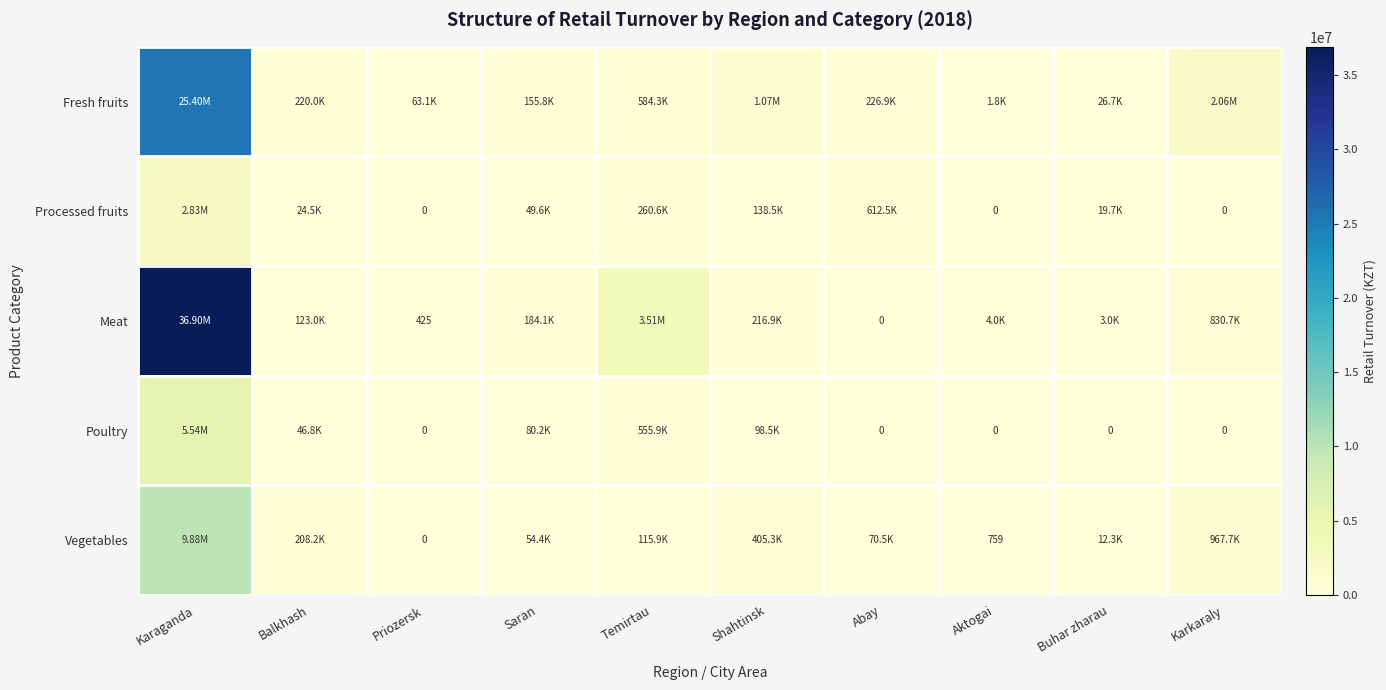

What is the total value across all series at Aktogai?

6588